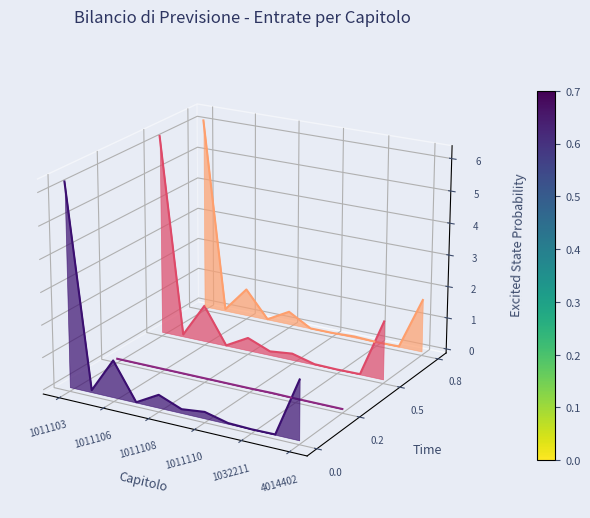

In PREVISIONE DI COMPETENZA, how many points are lower than both neighbors (excluding endpoints)?

3